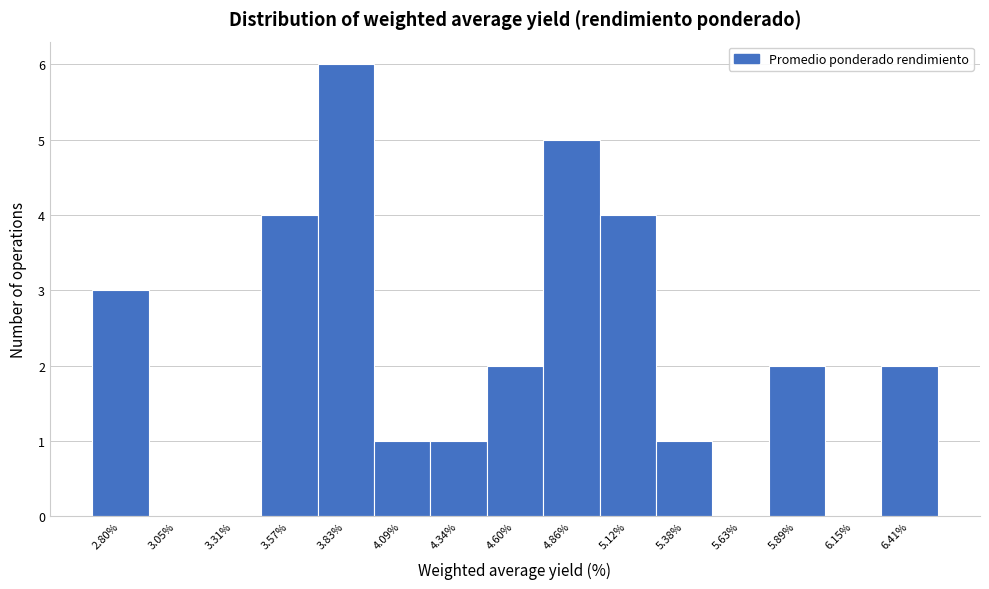

Reading left to right, what are all the values shown in this chart?

2.80%=3	3.05%=0	3.31%=0	3.57%=4	3.83%=6	4.09%=1	4.34%=1	4.60%=2	4.86%=5	5.12%=4	5.38%=1	5.63%=0	5.89%=2	6.15%=0	6.41%=2